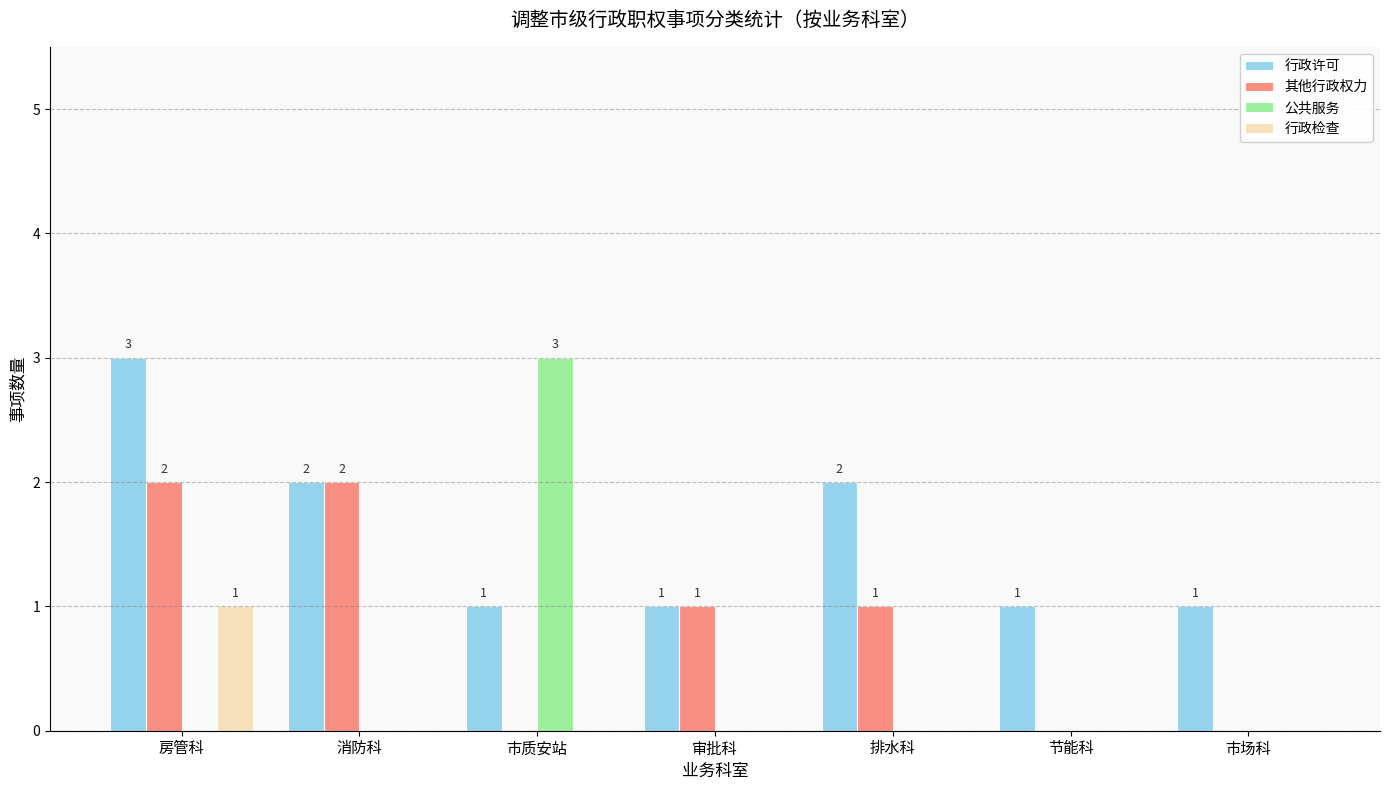

At which category is the sum across all series the highest?

房管科